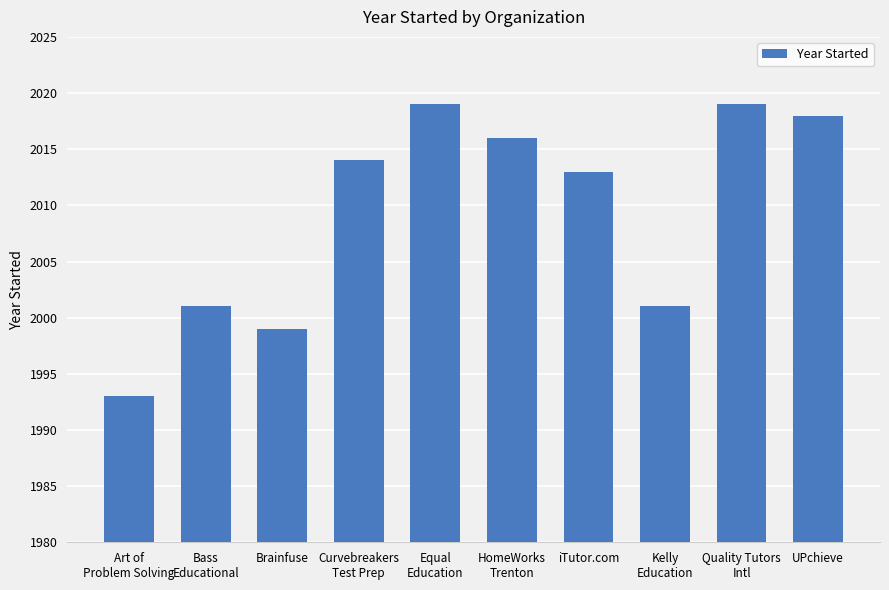

Rank the categories by value from lowest to highest.

Art of
Problem Solving, Brainfuse, Bass
Educational, Kelly
Education, iTutor.com, Curvebreakers
Test Prep, HomeWorks
Trenton, UPchieve, Equal
Education, Quality Tutors
Intl